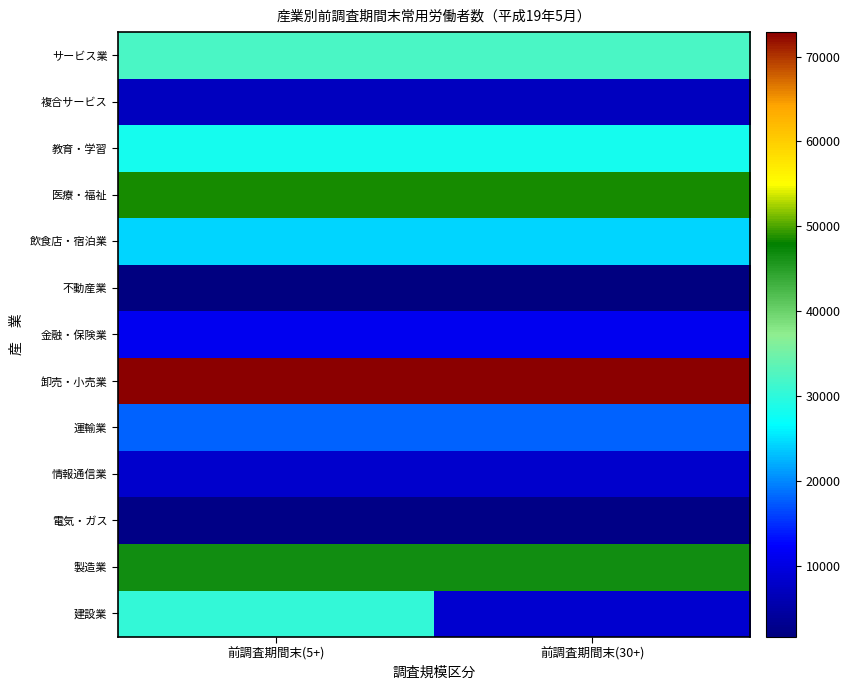

Reading left to right, transcribe all the data shown in this chart.

建設業: 前調査期間末(5+)=30407	前調査期間末(30+)=8489
製造業: 前調査期間末(5+)=46672	前調査期間末(30+)=46672
電気・ガス: 前調査期間末(5+)=2258	前調査期間末(30+)=2258
情報通信業: 前調査期間末(5+)=8175	前調査期間末(30+)=8175
運輸業: 前調査期間末(5+)=18031	前調査期間末(30+)=18031
卸売・小売業: 前調査期間末(5+)=72881	前調査期間末(30+)=72881
金融・保険業: 前調査期間末(5+)=11162	前調査期間末(30+)=11162
不動産業: 前調査期間末(5+)=1688	前調査期間末(30+)=1688
飲食店・宿泊業: 前調査期間末(5+)=24330	前調査期間末(30+)=24330
医療・福祉: 前調査期間末(5+)=48619	前調査期間末(30+)=48619
教育・学習: 前調査期間末(5+)=28324	前調査期間末(30+)=28324
複合サービス: 前調査期間末(5+)=7118	前調査期間末(30+)=7118
サービス業: 前調査期間末(5+)=32236	前調査期間末(30+)=32236